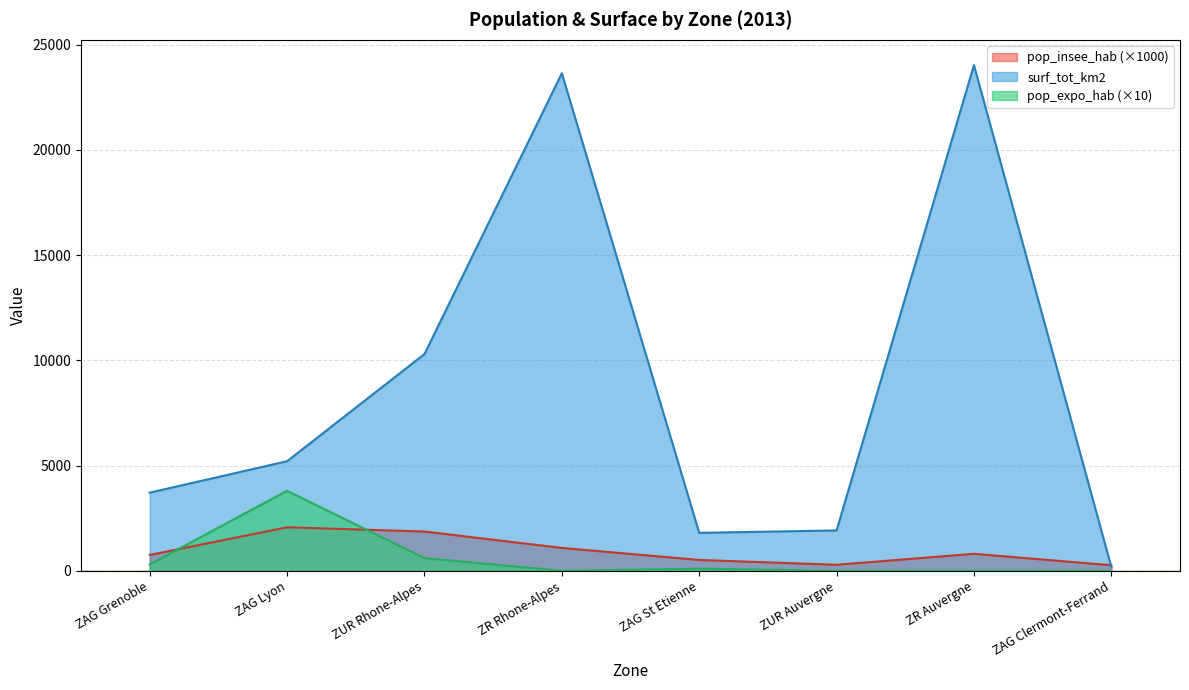

What is the difference between the maximum and minimum values in the pop_insee_hab series?

1802.3